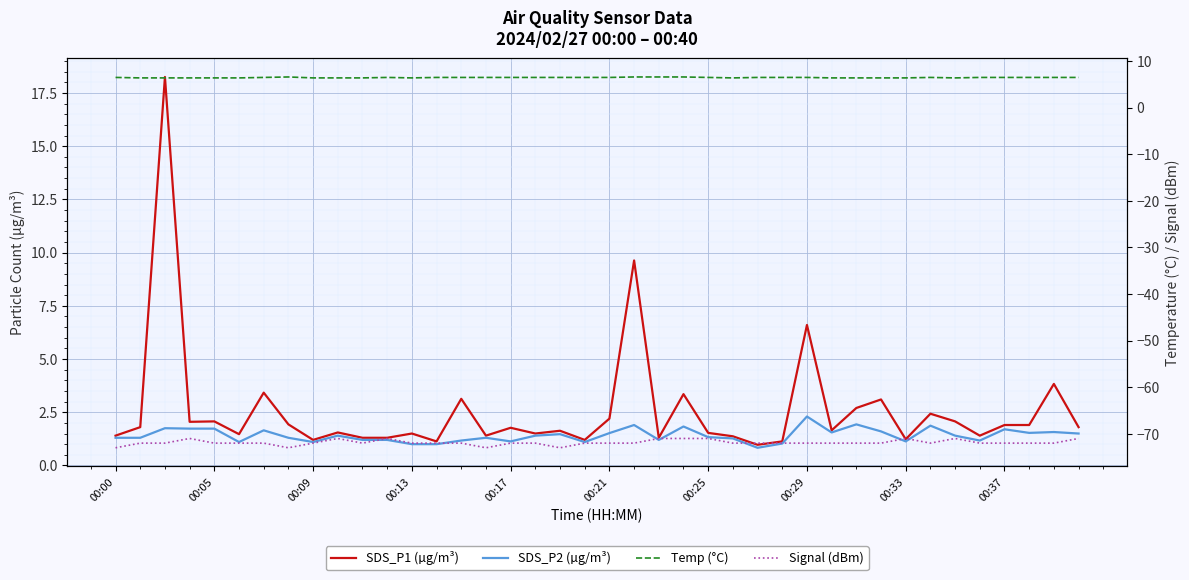

The value of SDS_P2 (µg/m³) at 19 is 1.1. True or false?

True